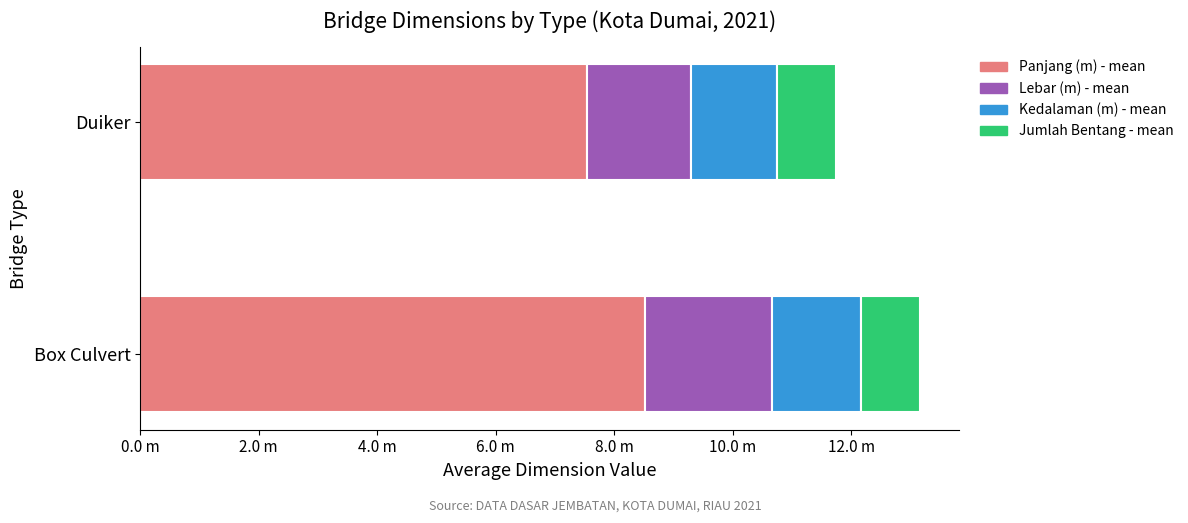

What are all the series names shown in the legend?

Panjang (m) - mean, Lebar (m) - mean, Kedalaman (m) - mean, Jumlah Bentang - mean